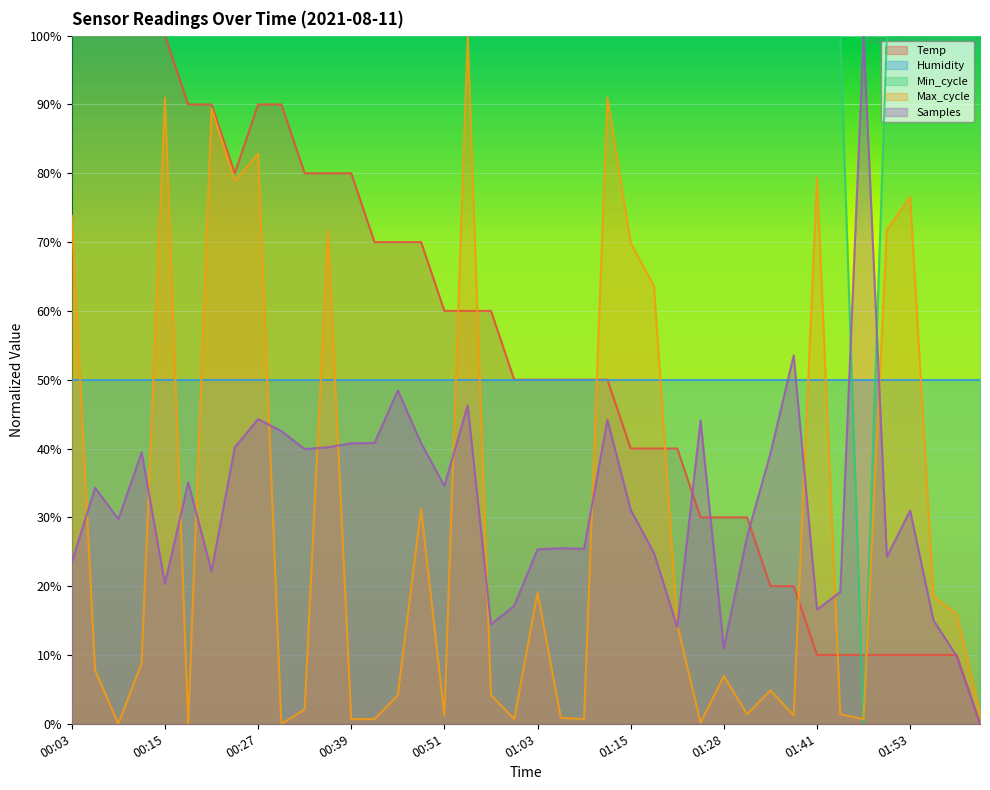

What is the spread (max minus min) of values at 01:50?

0.9